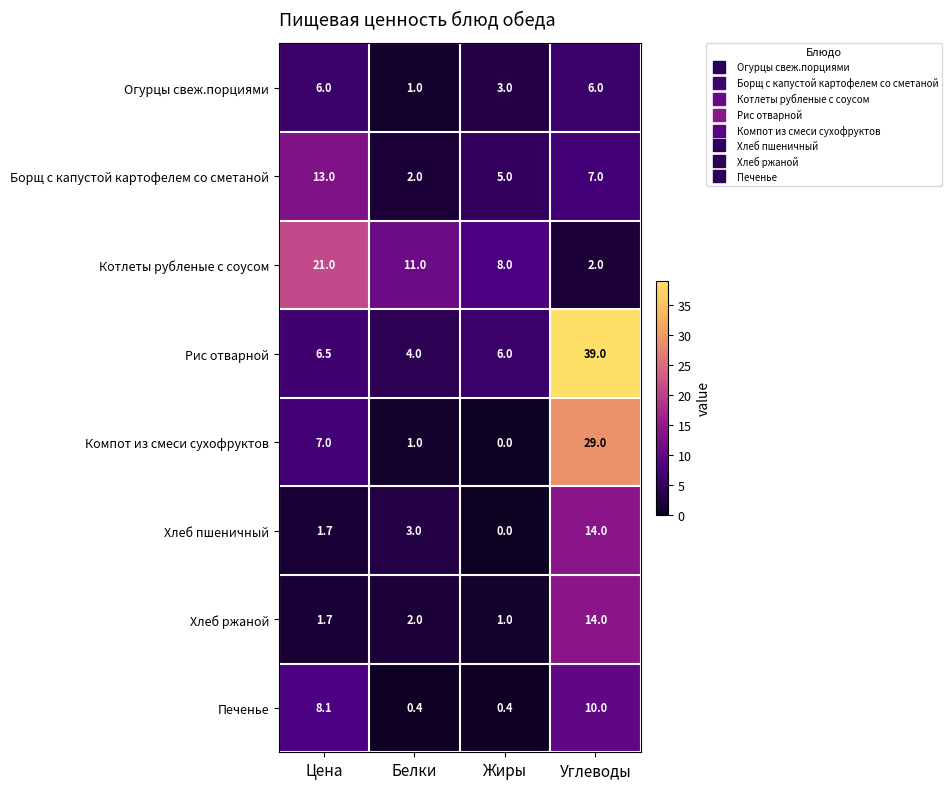

What is the difference between the maximum and minimum values in the Компот из смеси сухофруктов series?

29.0